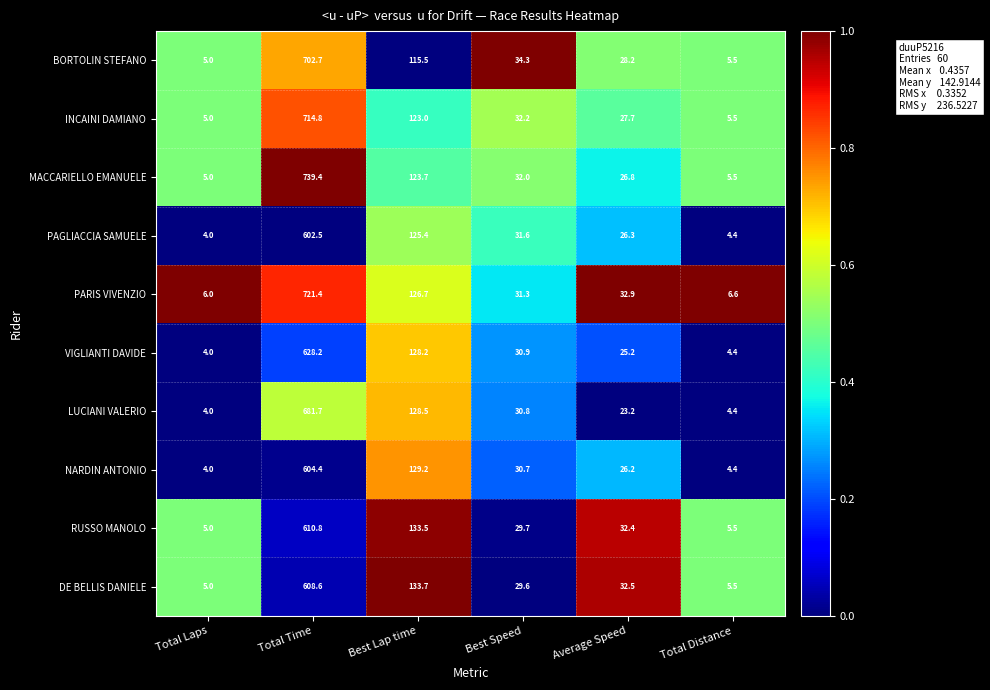

The value of VIGLIANTI DAVIDE at Best Speed is 30.9. True or false?

True